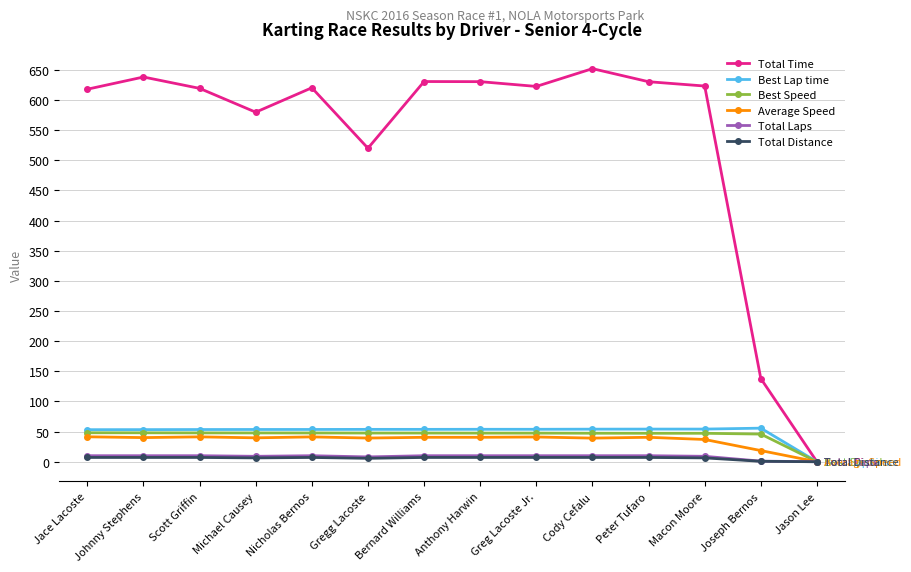

What is the sum of the Total Distance values at Joseph Bernos and Bernard Williams?

7.8